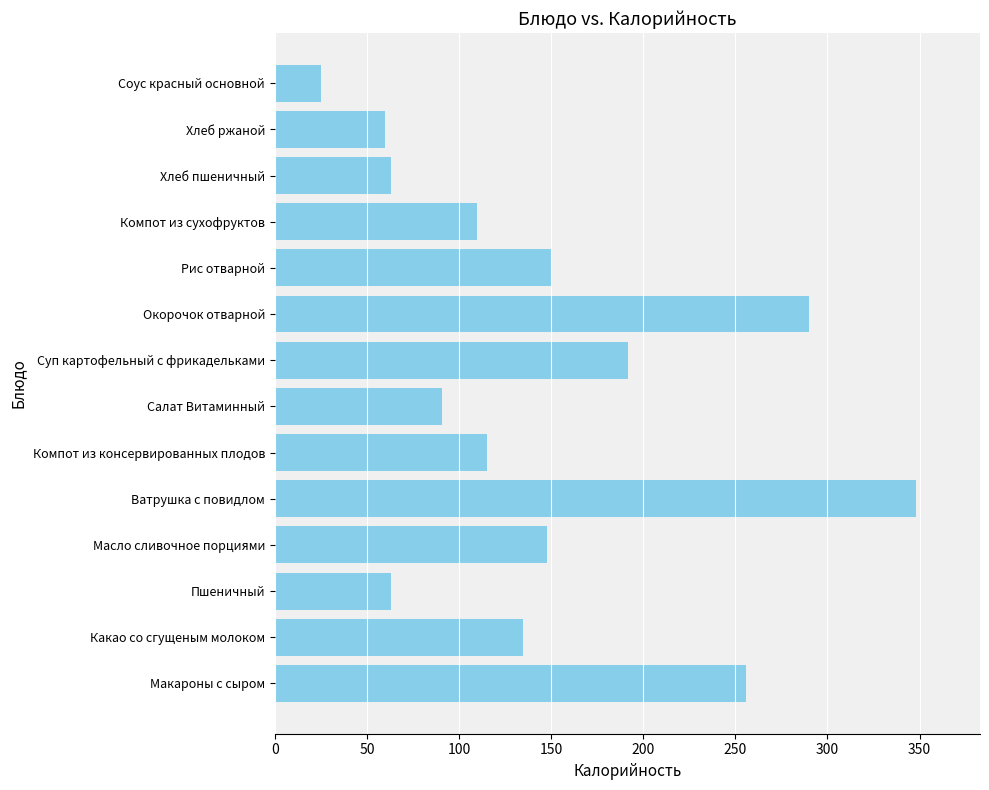

How many series are shown in this chart?

1